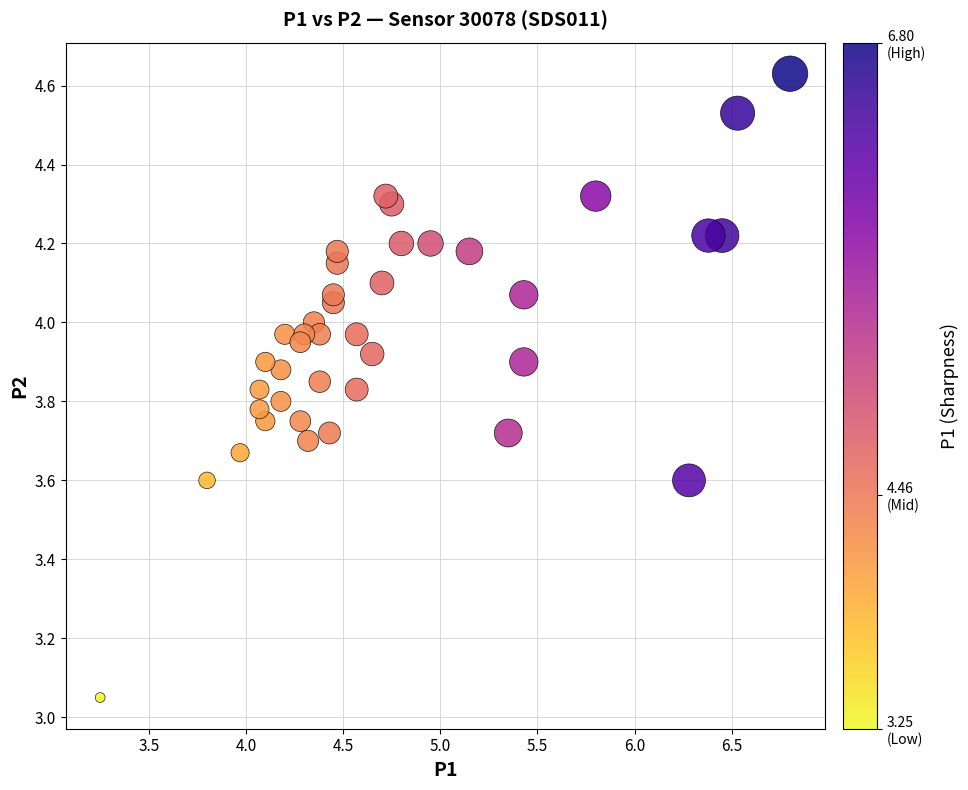

What is the range of X values (max minus min)?

3.5